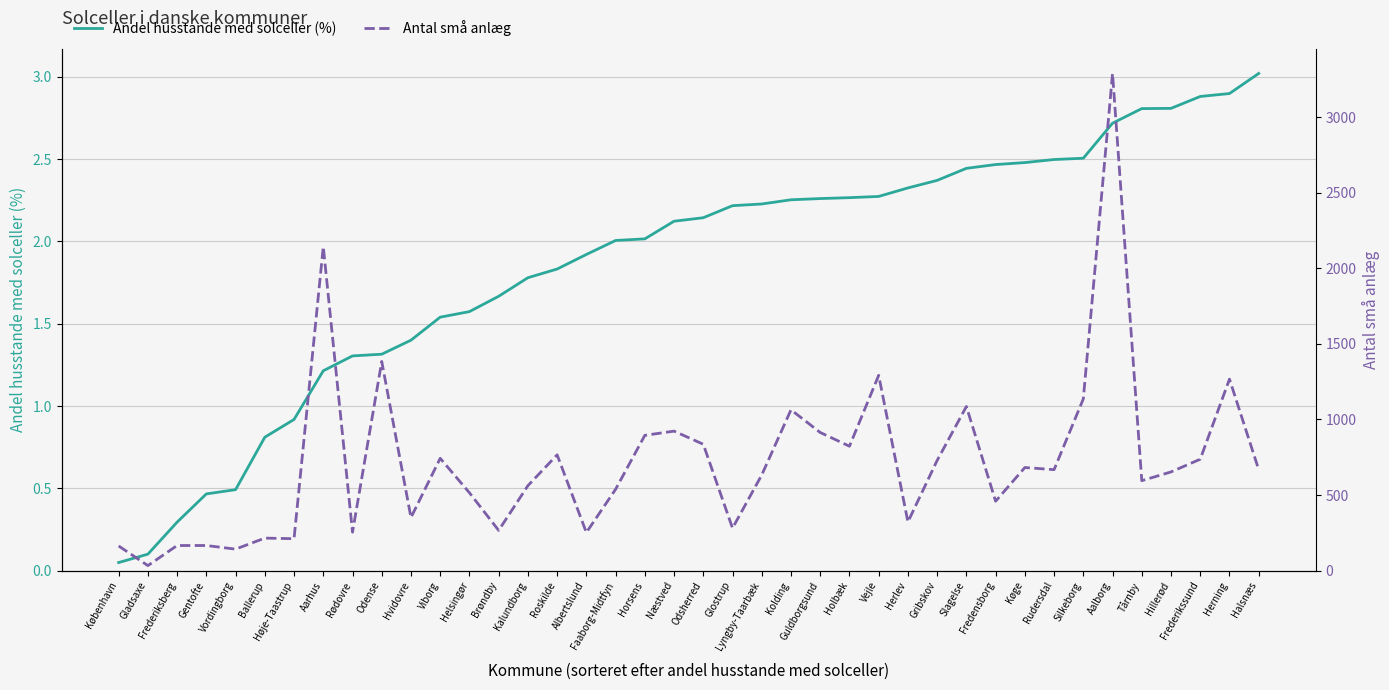

Reading left to right, what are all the values shown in this chart?

Andel husstande med solceller (%): København=0.0	Gladsaxe=0.1	Frederiksberg=0.3	Gentofte=0.5	Vordingborg=0.5	Ballerup=0.8	Høje-Taastrup=0.9	Aarhus=1.2	Rødovre=1.3	Odense=1.3	Hvidovre=1.4	Viborg=1.5	Helsingør=1.6	Brøndby=1.7	Kalundborg=1.8	Roskilde=1.8	Albertslund=1.9	Faaborg-Midtfyn=2.0	Horsens=2.0	Næstved=2.1	Odsherred=2.1	Glostrup=2.2	Lyngby-Taarbæk=2.2	Kolding=2.3	Guldborgsund=2.3	Holbæk=2.3	Vejle=2.3	Herlev=2.3	Gribskov=2.4	Slagelse=2.4	Fredensborg=2.5	Køge=2.5	Rudersdal=2.5	Silkeborg=2.5	Aalborg=2.7	Tårnby=2.8	Hillerød=2.8	Frederikssund=2.9	Herning=2.9	Halsnæs=3.0
Antal små anlæg: København=163.0	Gladsaxe=33.0	Frederiksberg=166.0	Gentofte=166.0	Vordingborg=142.0	Ballerup=215.0	Høje-Taastrup=211.0	Aarhus=2144.0	Rødovre=254.0	Odense=1384.0	Hvidovre=351.0	Viborg=743.0	Helsingør=515.0	Brøndby=266.0	Kalundborg=562.0	Roskilde=766.0	Albertslund=252.0	Faaborg-Midtfyn=538.0	Horsens=895.0	Næstved=923.0	Odsherred=836.0	Glostrup=281.0	Lyngby-Taarbæk=633.0	Kolding=1064.0	Guldborgsund=914.0	Holbæk=823.0	Vejle=1292.0	Herlev=322.0	Gribskov=729.0	Slagelse=1086.0	Fredensborg=459.0	Køge=682.0	Rudersdal=668.0	Silkeborg=1136.0	Aalborg=3289.0	Tårnby=595.0	Hillerød=653.0	Frederikssund=737.0	Herning=1267.0	Halsnæs=668.0